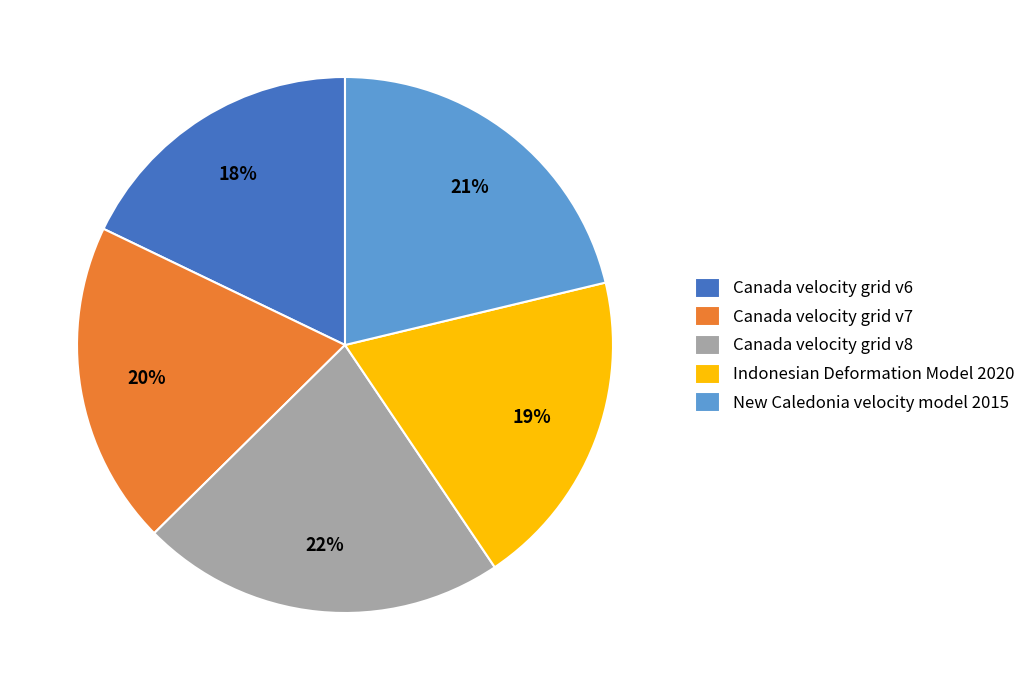

Does any single category account for the majority?

No